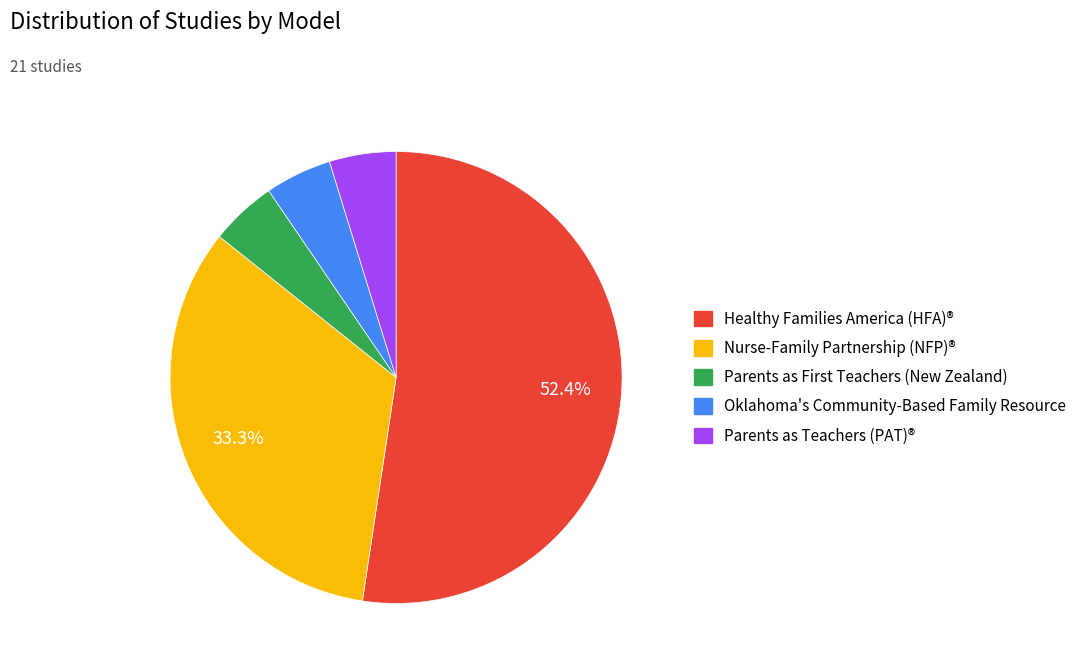

Is it true that Nurse-Family Partnership (NFP)® is 19% of the pie?

False